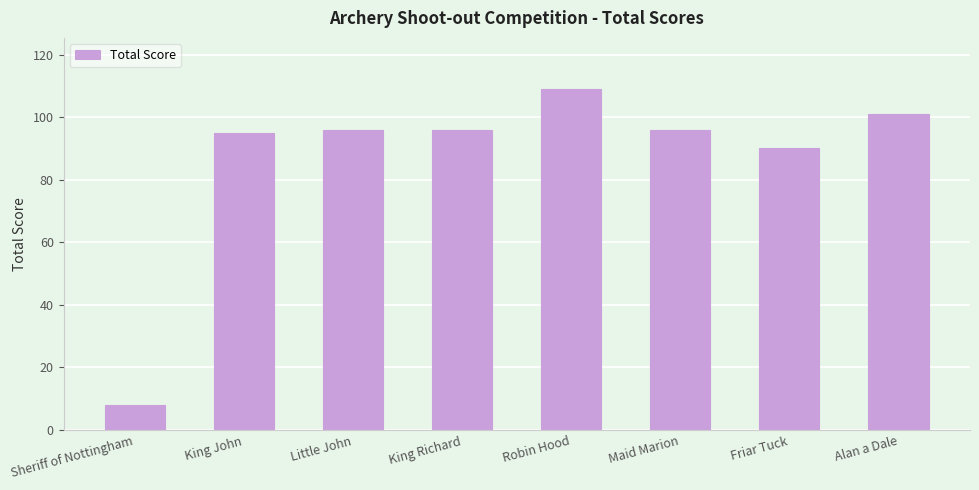

How many series are shown in this chart?

1